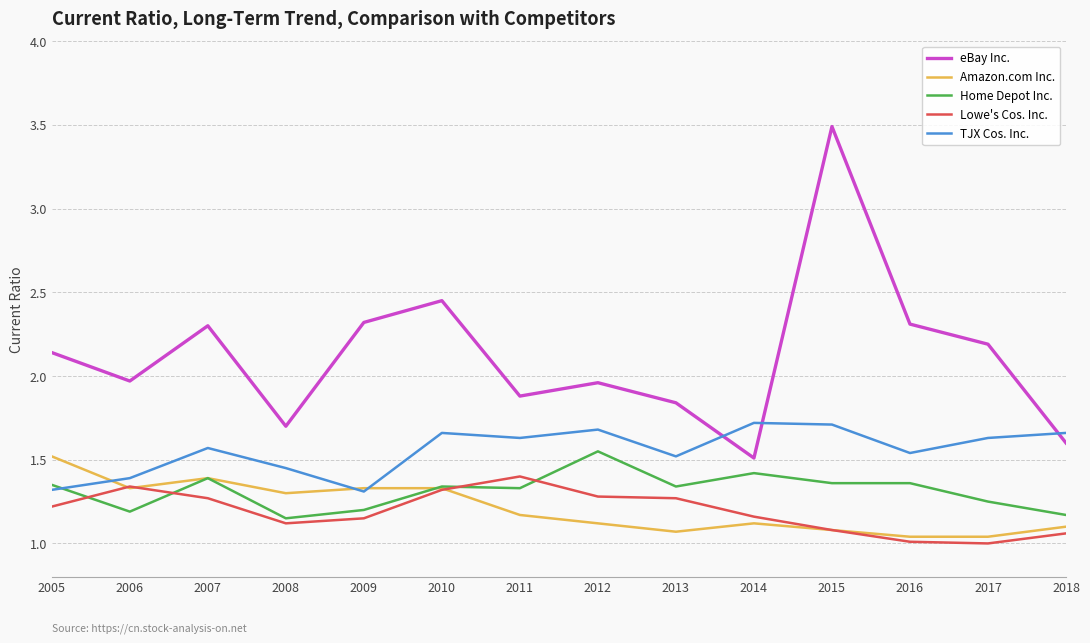

Which series has the largest range (max minus min)?

eBay Inc.